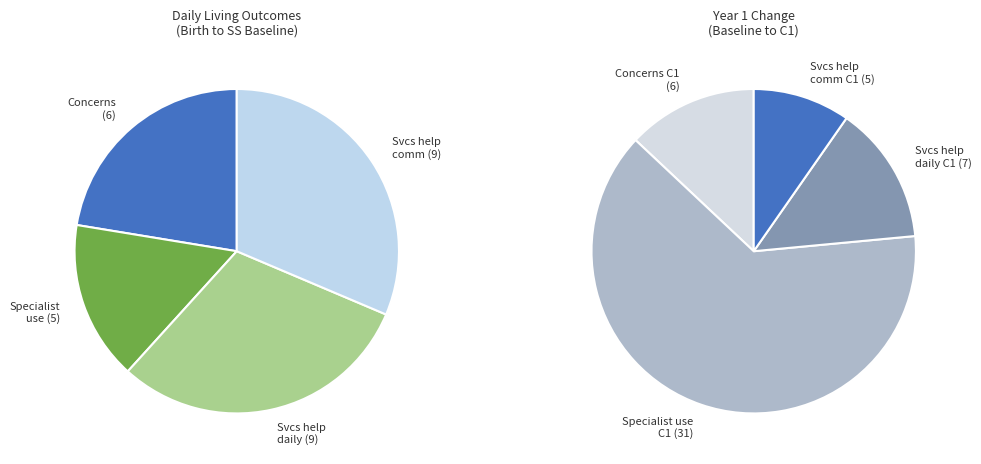

Does % parents/carers: specialist services help (1) account for over 50% of the chart?

No